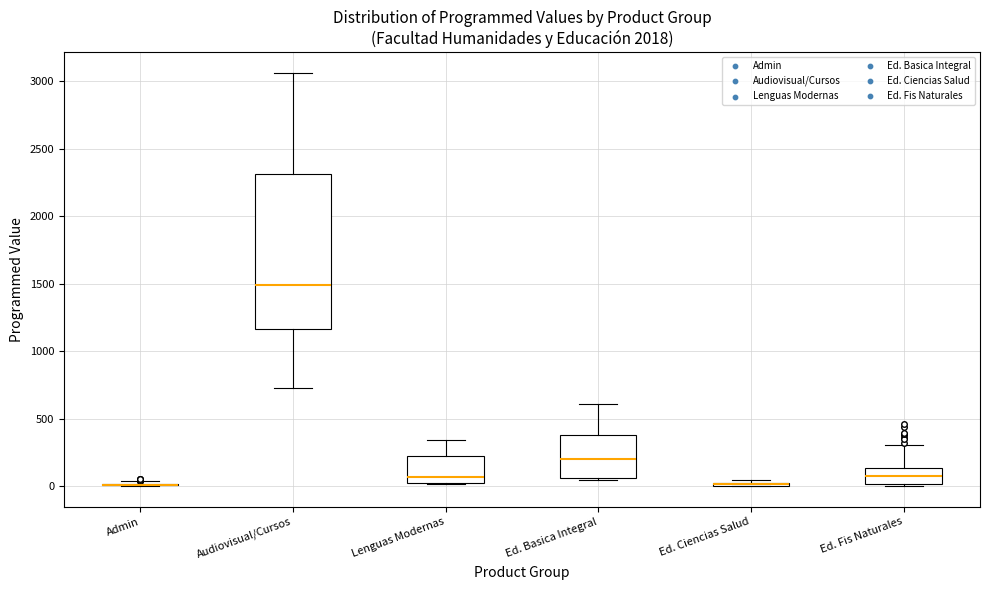

Reading left to right, transcribe this box plot: for each box, give where its median line is, the range the box spans, and where its two whiskers end, as read against the y-axis. The values are not printed on the chart, so give them approximately, as read against the axis.

Admin: box collapsed to a line at 0, whiskers 0 to 50
Audiovisual/Cursos: median 1500, box 1150 to 2300, whiskers 700 to 3050
Lenguas Modernas: median 50, box 0 to 200, whiskers 0 to 350
Ed. Basica Integral: median 200, box 50 to 400, whiskers 50 (just below the box's lower edge) to 600
Ed. Ciencias Salud: box collapsed to a line at 0, whiskers 0 to 50
Ed. Fis Naturales: median 100, box 0 to 150, whiskers 0 to 300